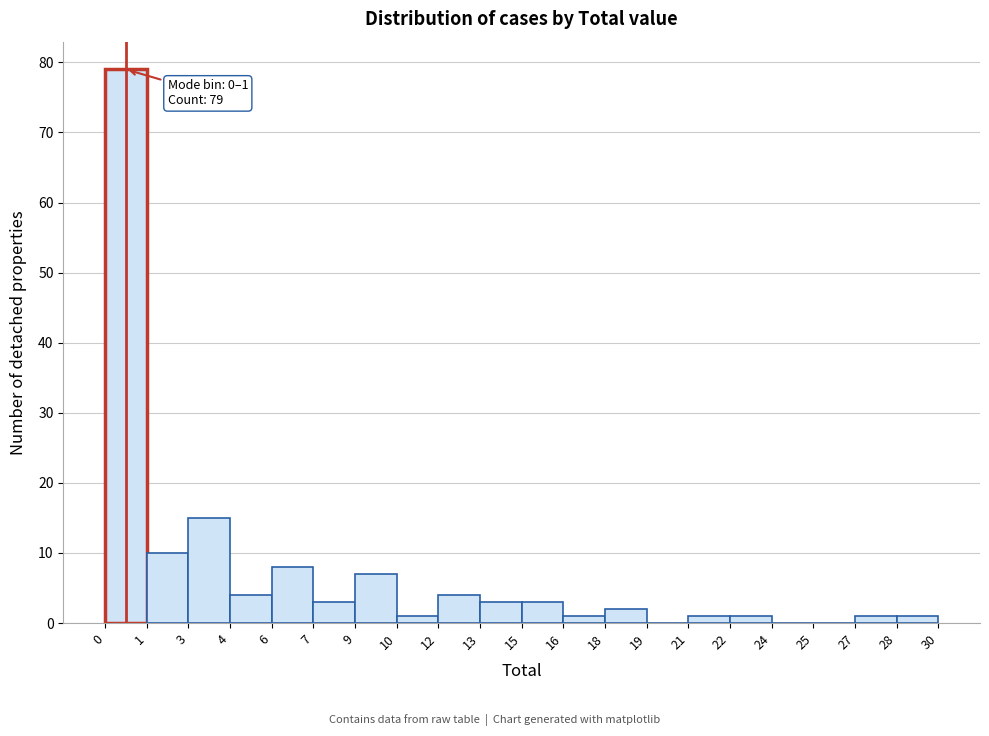

Reading left to right, extract all data points from this chart.

0=79	1=10	3=15	4=4	6=8	7=3	9=7	10=1	12=4	13=3	15=3	16=1	18=2	19=0	21=1	22=1	24=0	25=0	27=1	28=1